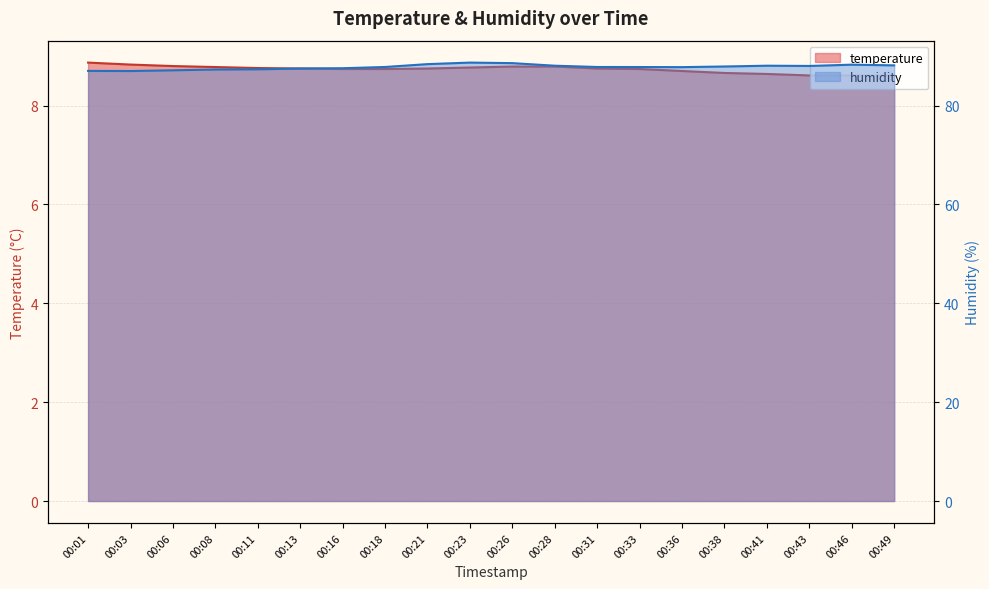

How many lines are shown in the chart?

2